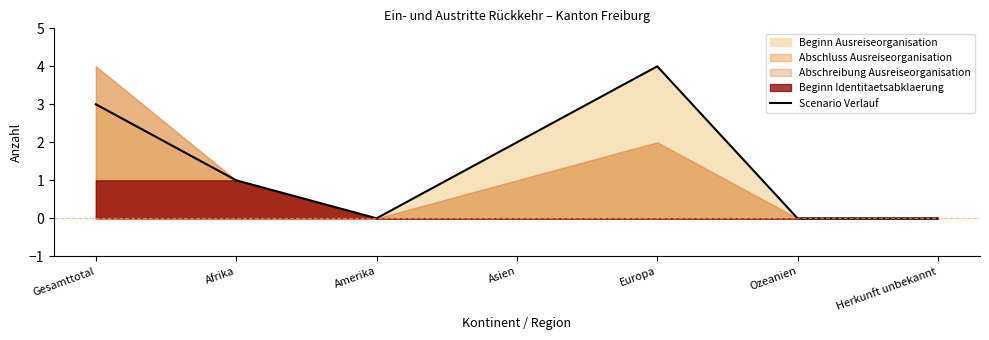

What is the value of the 2nd point from the left?

1